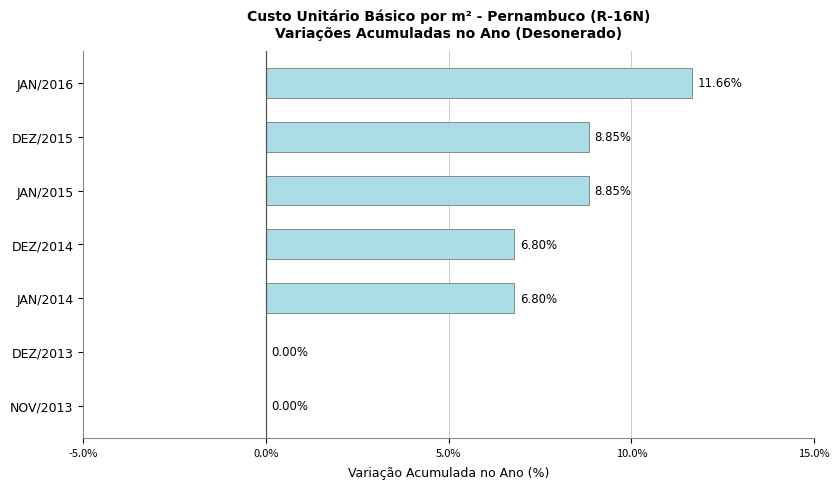

What is the change in value from NOV/2013 to DEZ/2014?

+6.8